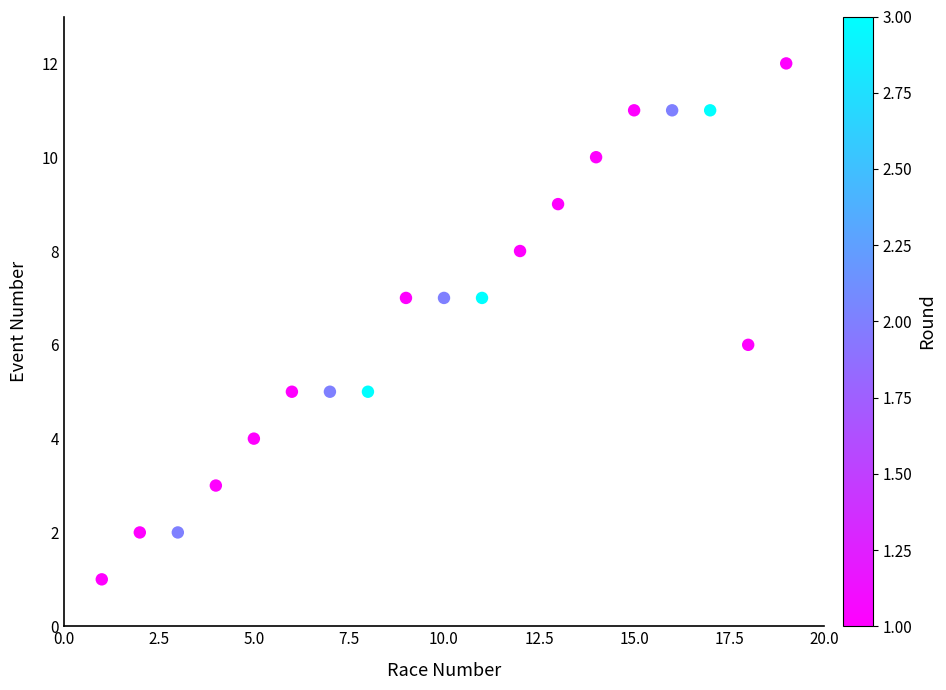

What is the range of X values (max minus min)?

18